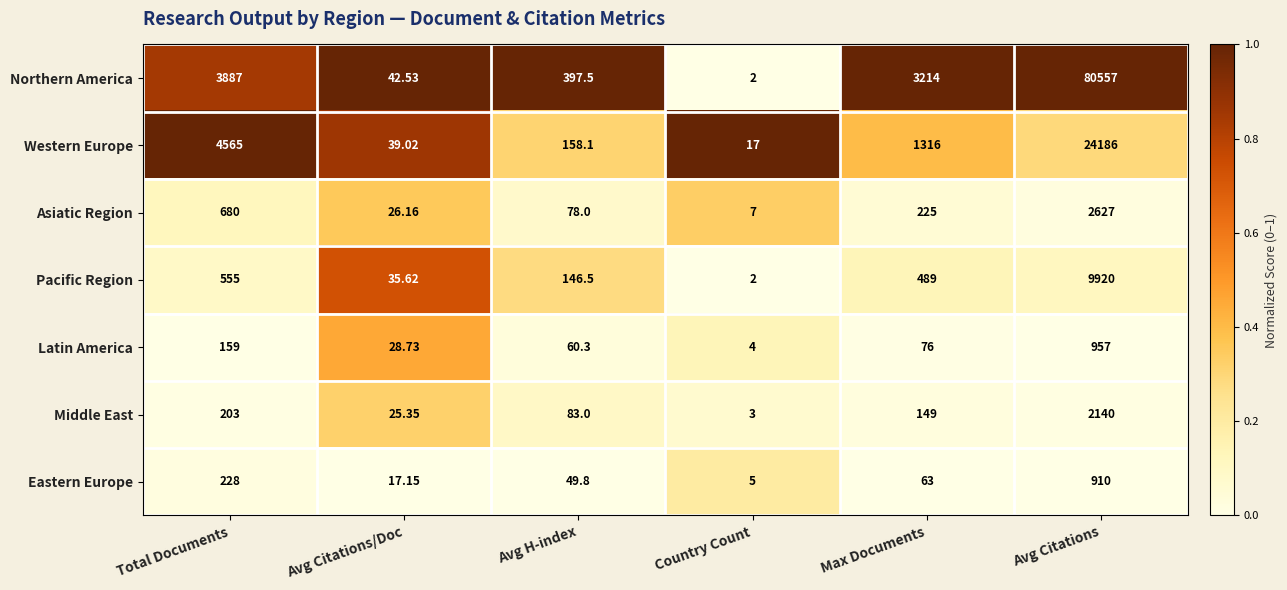

List the series in order of their peak value, lowest first.

Eastern Europe, Latin America, Middle East, Asiatic Region, Pacific Region, Western Europe, Northern America